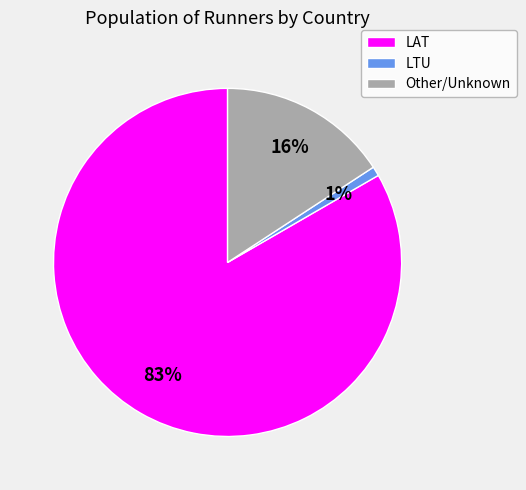

Do Other and LTU together represent more than half of the pie?

No